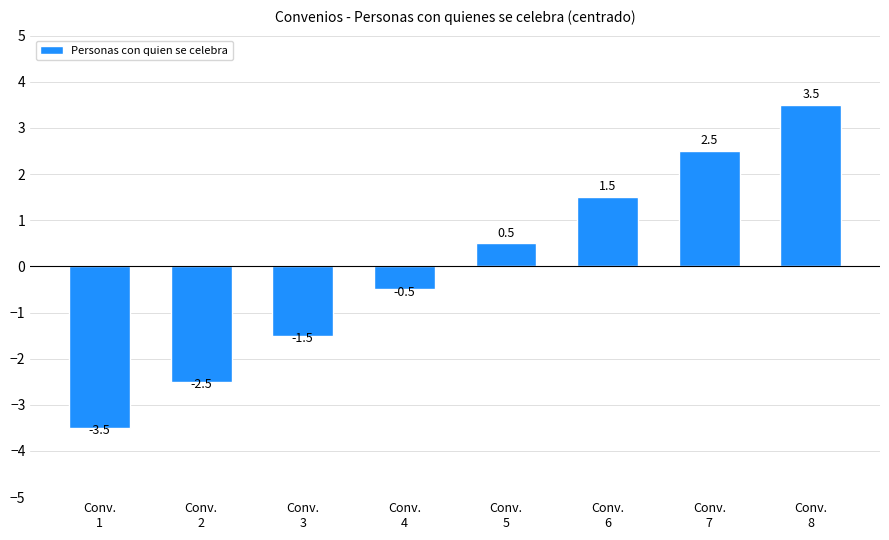

What is the maximum value shown in the chart?

3.5